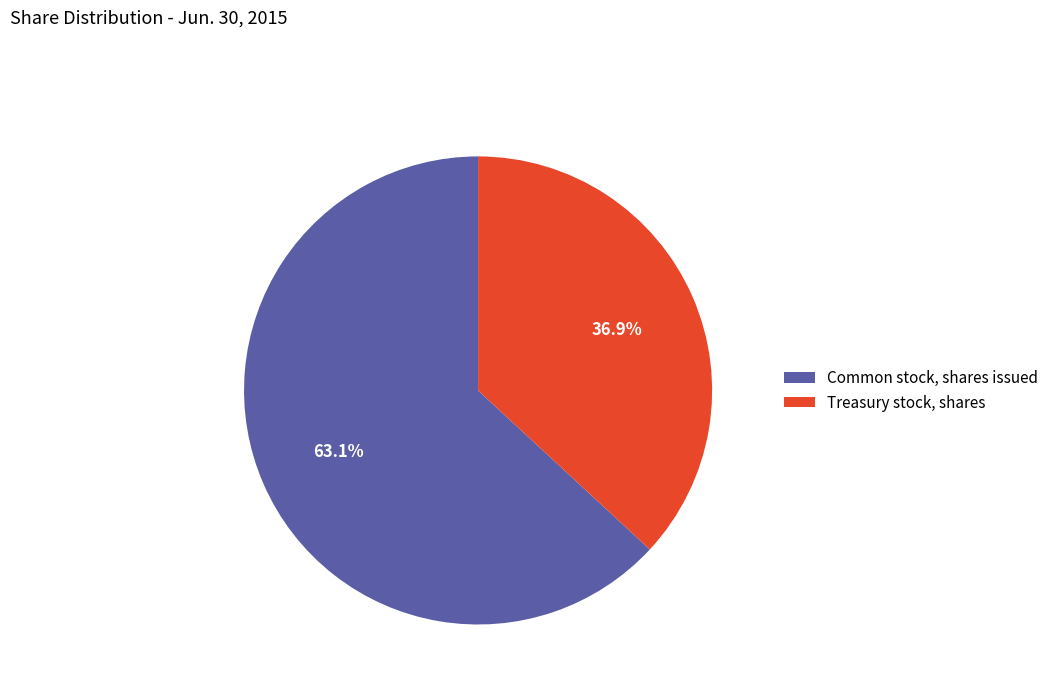

Combined, what portion of the pie is Treasury stock, shares and Common stock, shares issued?

100.0%